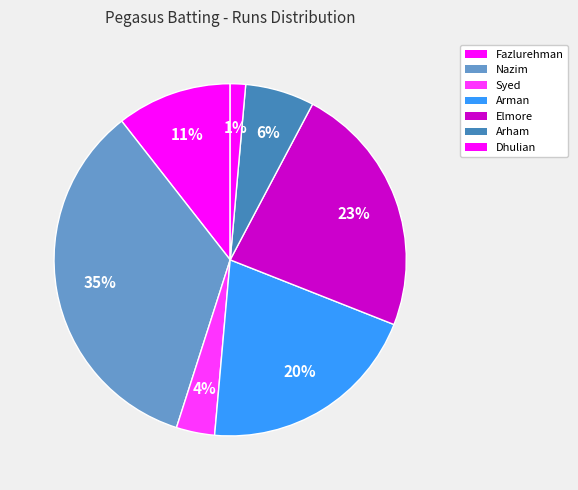

How many slices are in this pie chart?

7